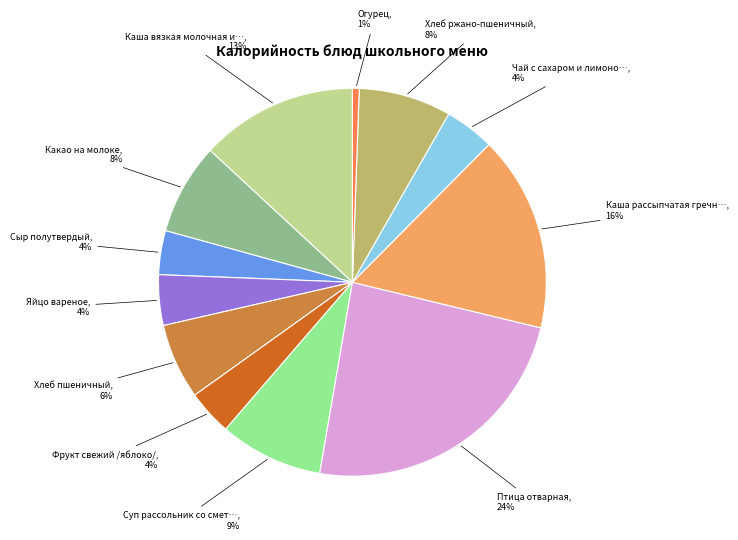

To the nearest percent, what is the difference between the largest and smallest slice percentages?

23%